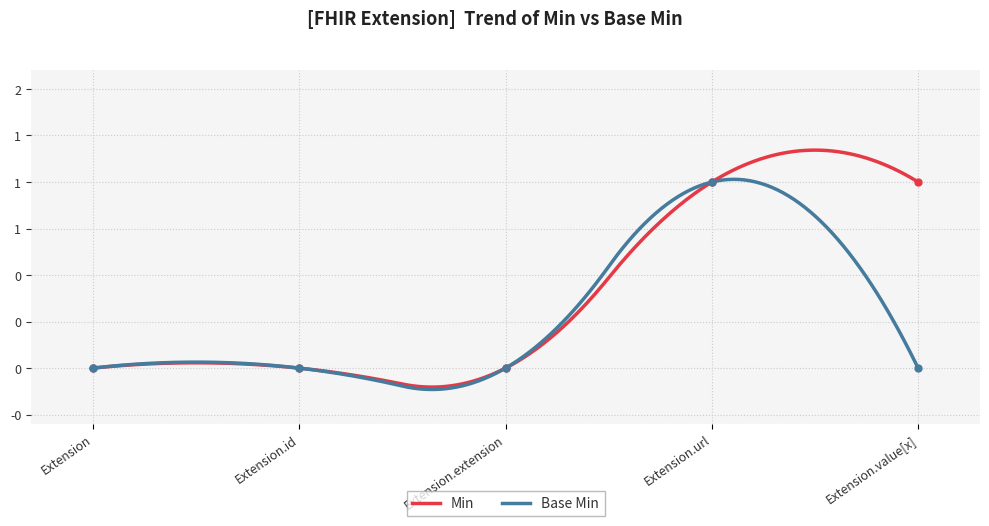

True or false: Base Min and Min cross at least once.

True